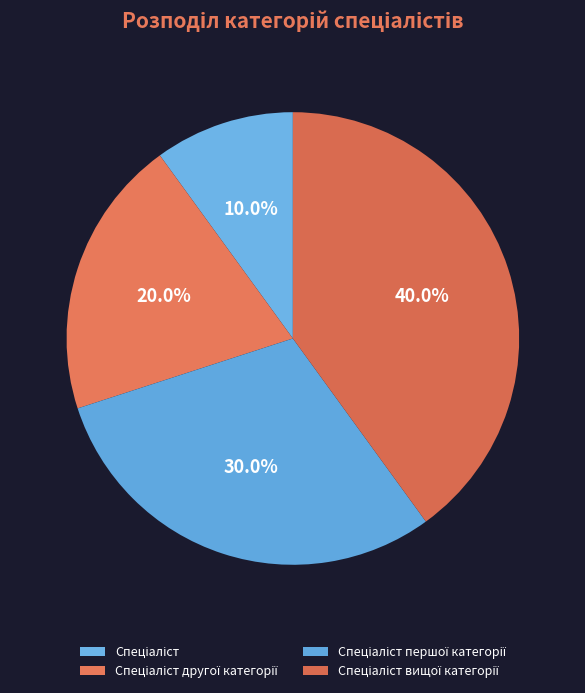

What percentage is NOT represented by Спеціаліст?

90.0%